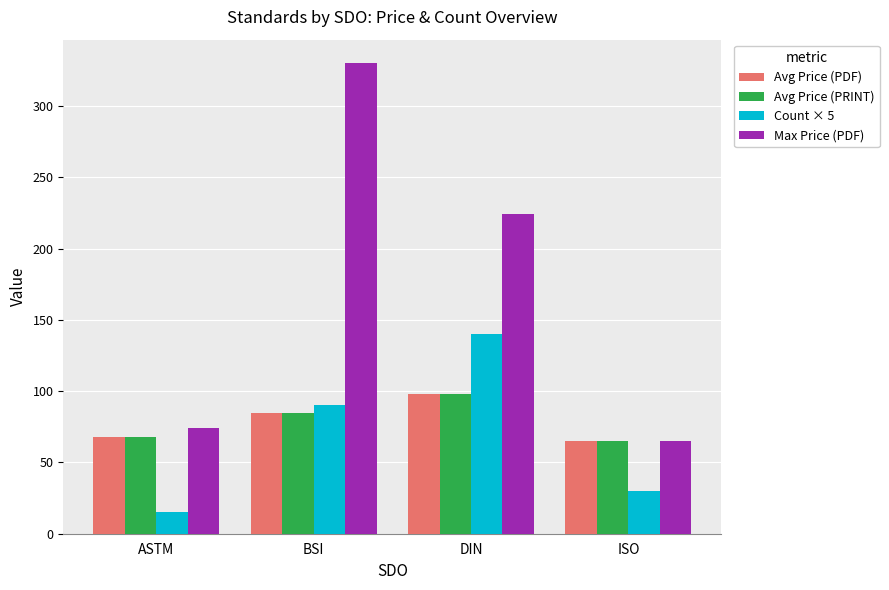

Between BSI and ISO, which series saw the biggest shift?

Max Price (PDF)